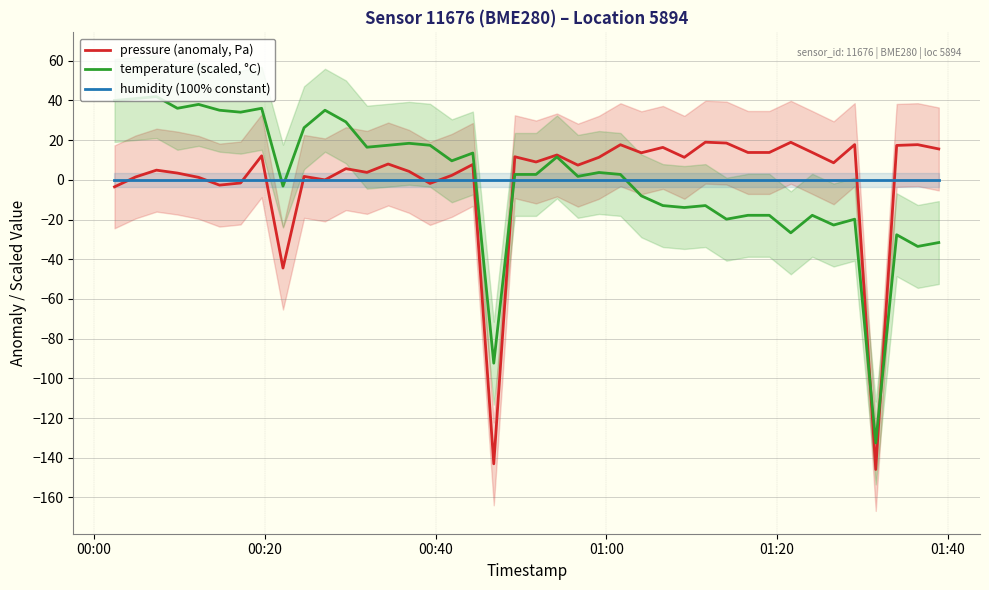

Which series ends up on top after the final intersection of temperature (scaled, °C) and pressure (anomaly, Pa)?

pressure (anomaly, Pa)